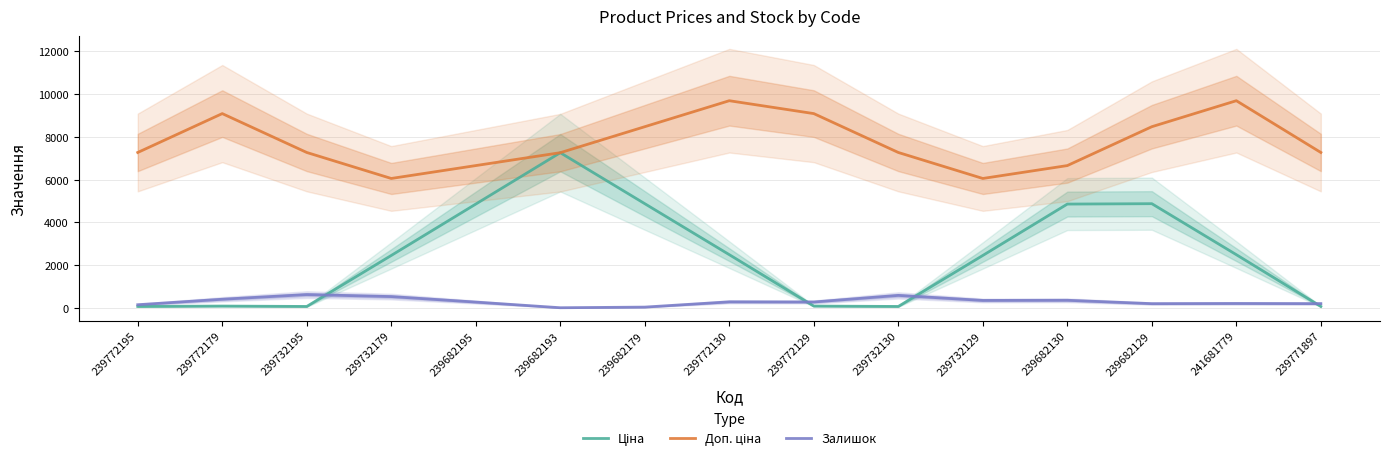

At 241681779, list the series in order from smallest to largest.

Залишок, Ціна, Доп. ціна